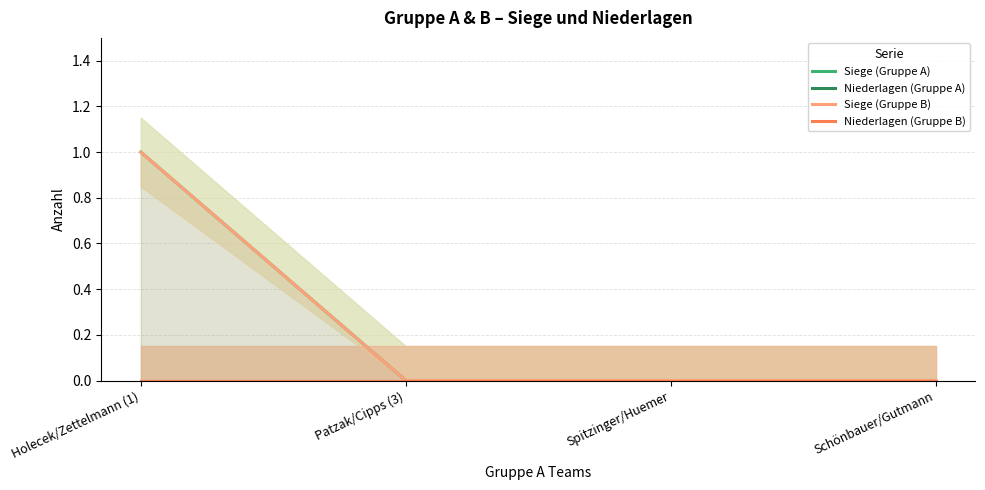

Between Patzak/Cipps (3) and Schönbauer/Gutmann, which series saw the biggest shift?

Siege (Gruppe A)